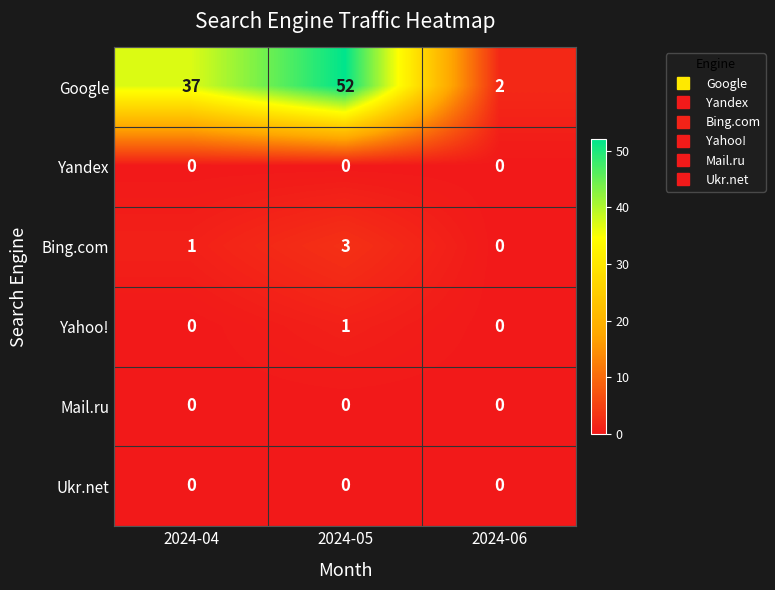

The Yahoo! series shows 0 at 2024-06. True or false?

True